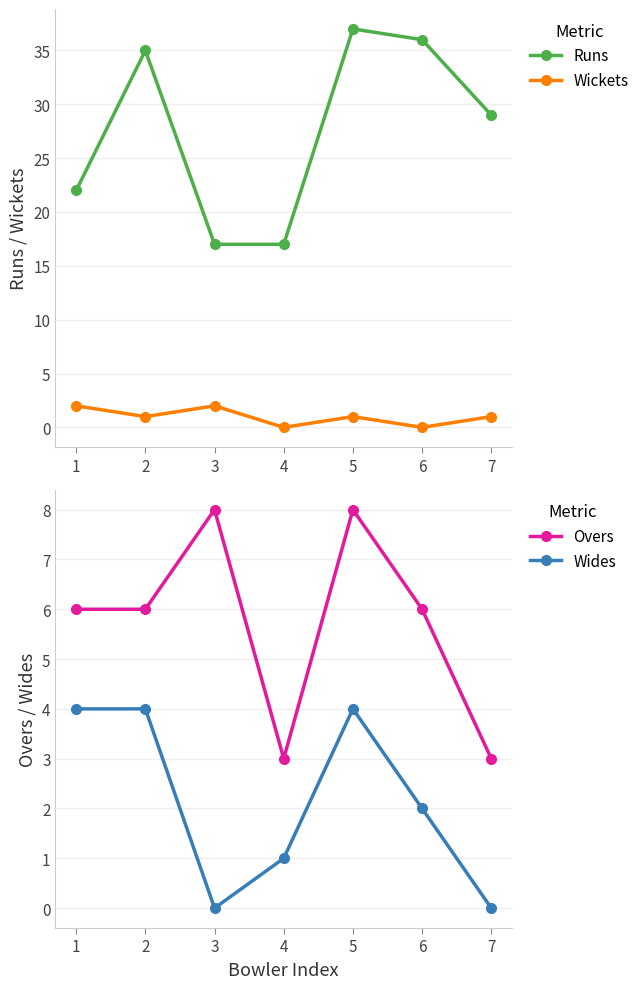

What is the difference between the second highest and minimum values in the Runs series?

19